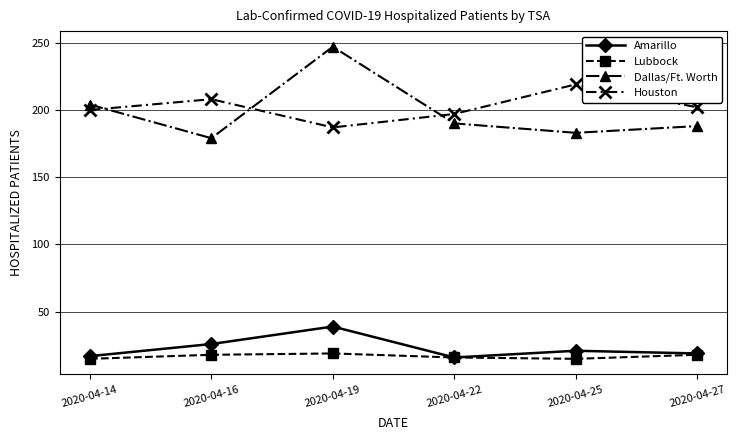

Is it true that Houston equals 245 at 2020-04-19?

False